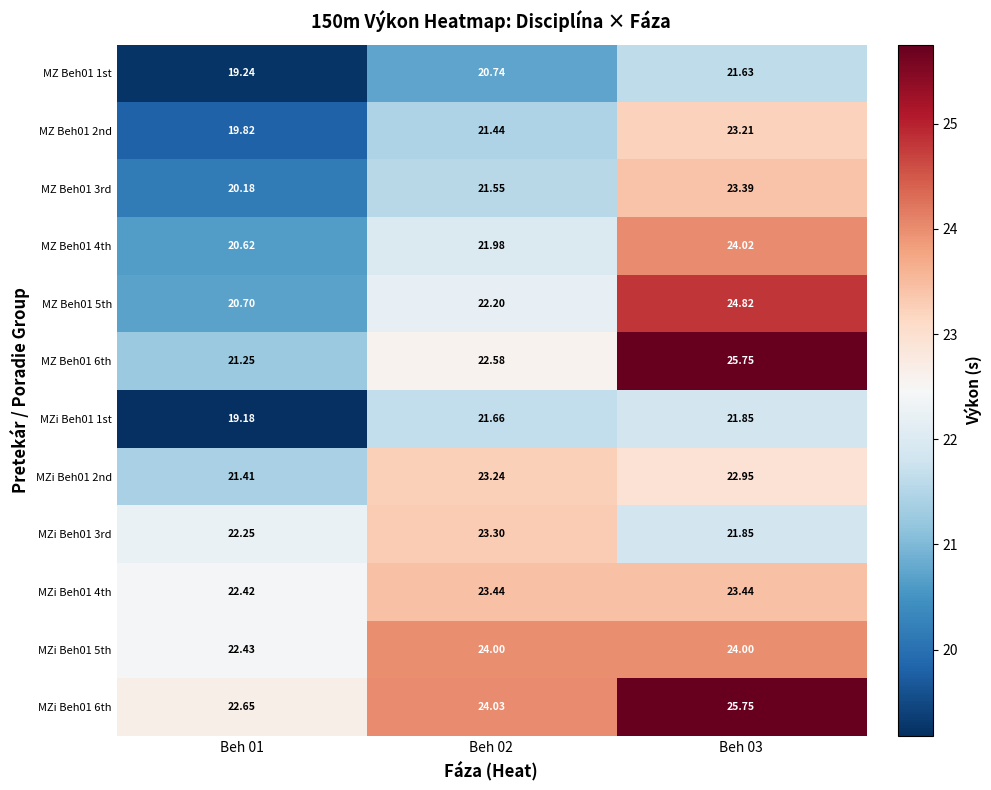

Between Beh 01 and Beh 02, which is larger?

Beh 02